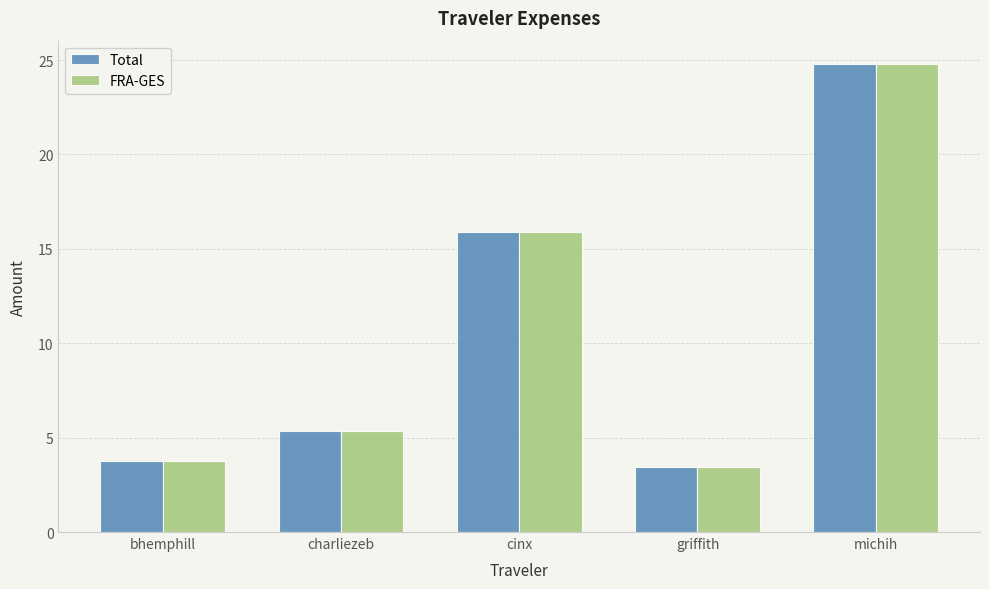

Are the bars horizontal?

No